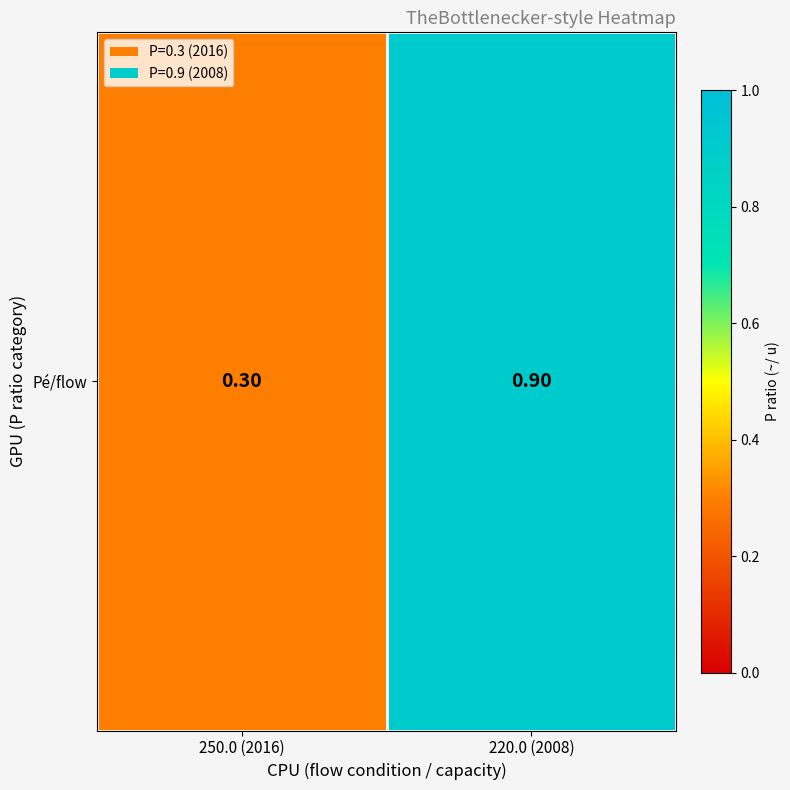

Reading left to right, extract all data points from this chart.

0.3	0.9